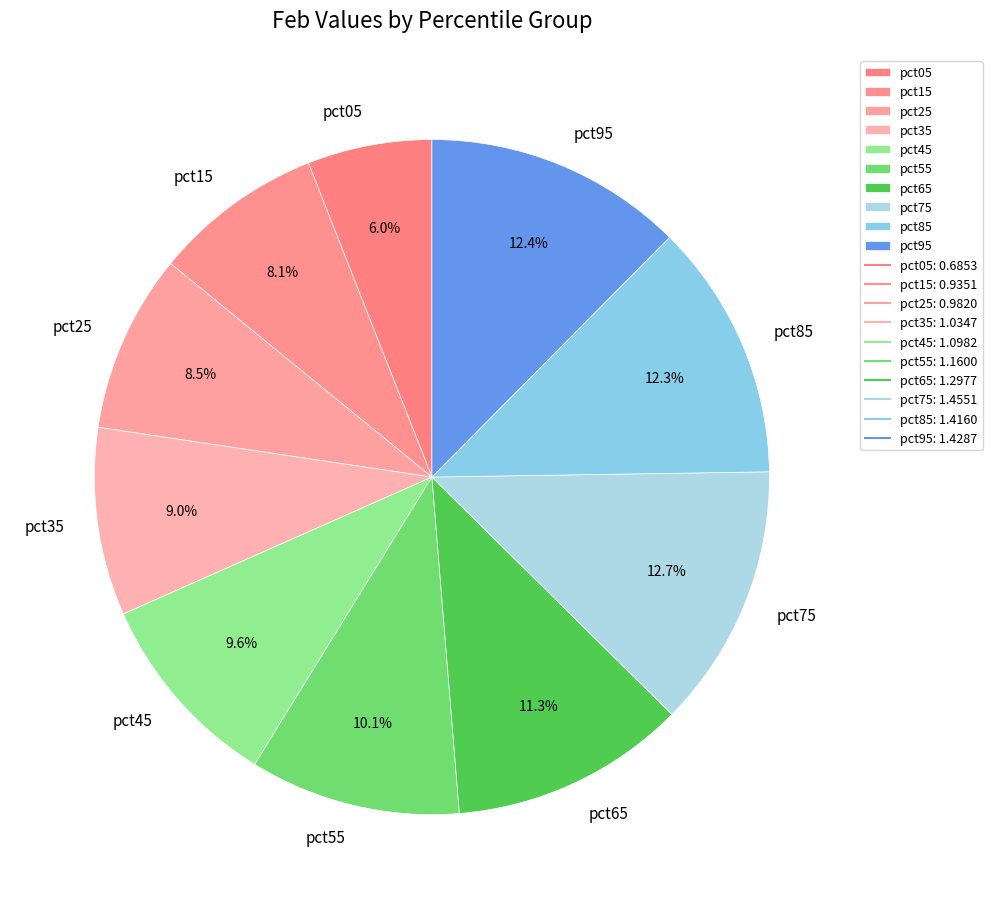

Which slice is the smallest?

pct05